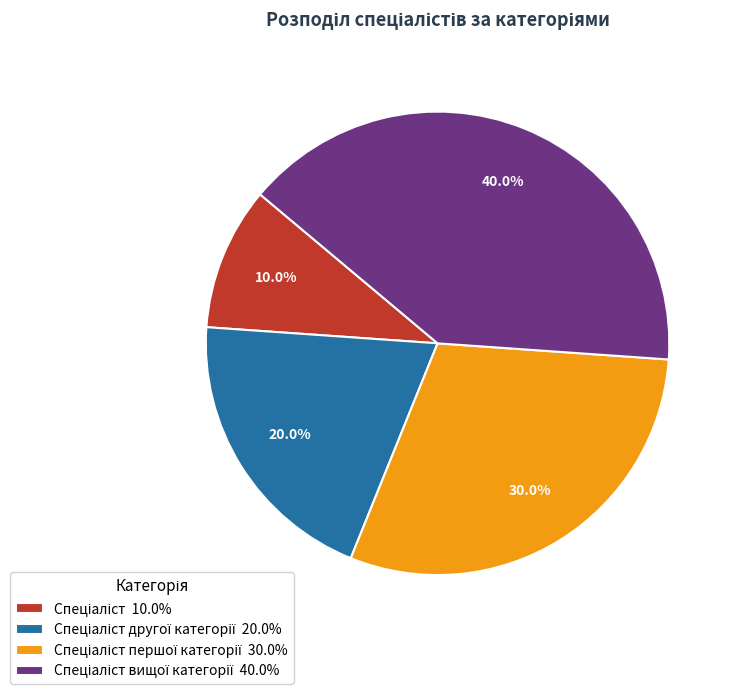

Does any single category account for the majority?

No